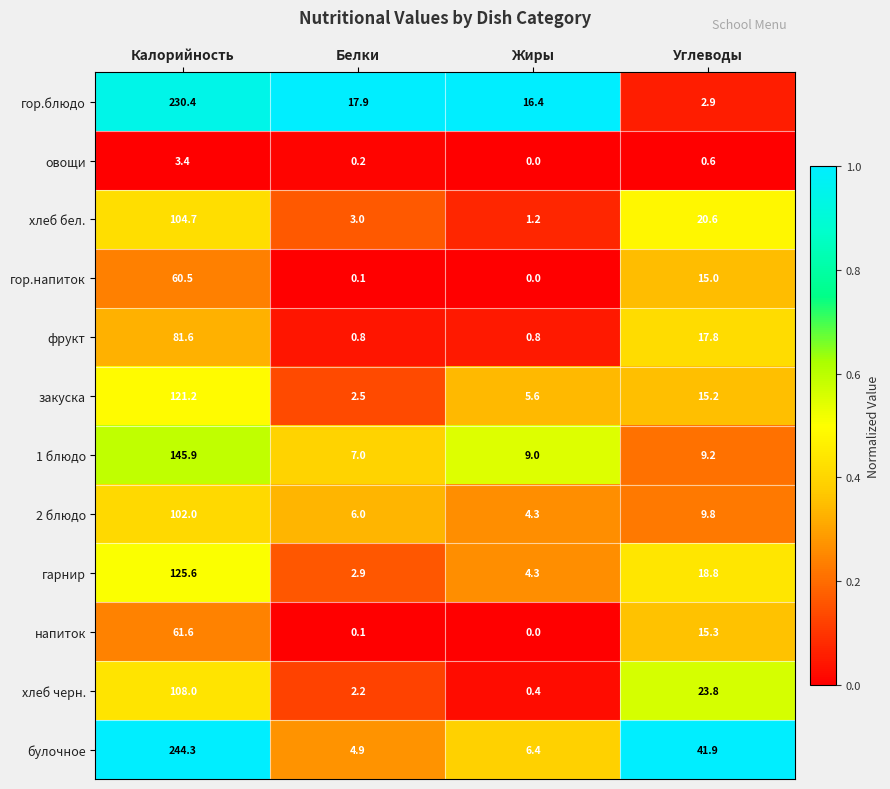

Which label corresponds to the smallest value in the chart?

Жиры